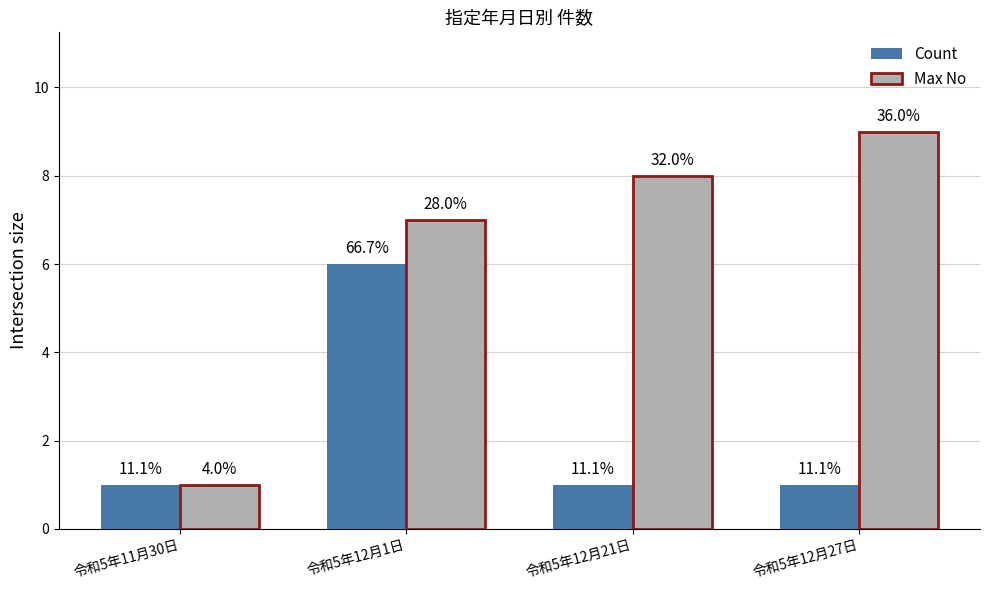

Which series changed the most between 令和5年12月21日 and 令和5年12月27日?

Max No